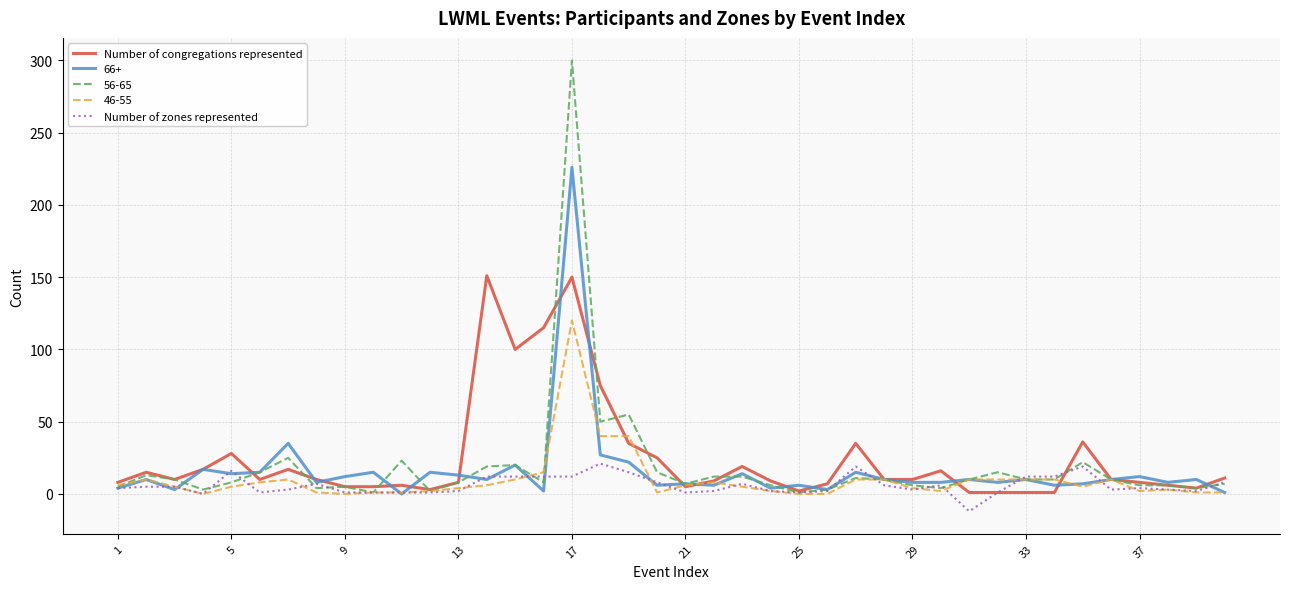

True or false: Number of zones represented and Number of congregations represented intersect in this chart.

True